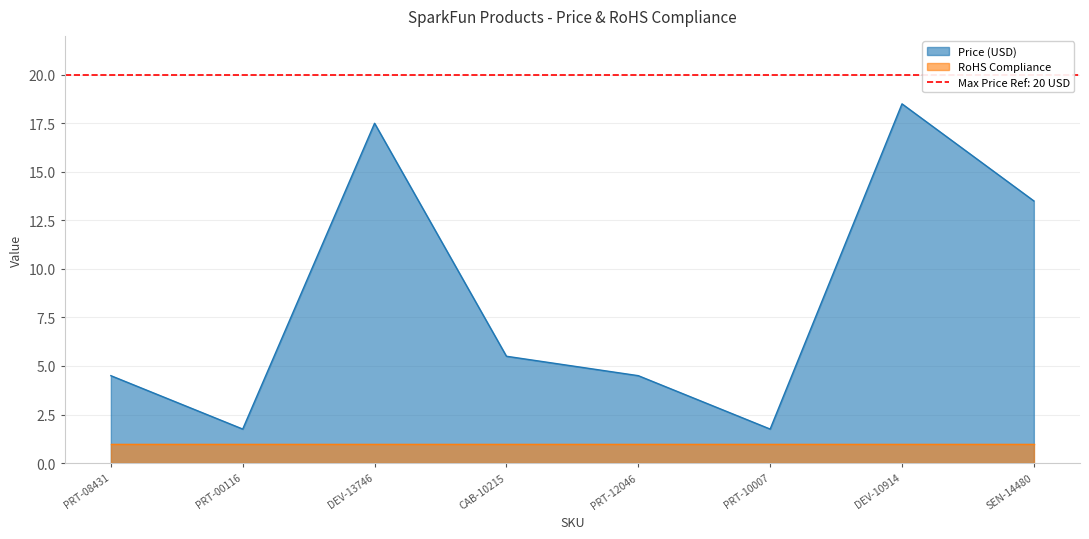

Reading left to right, transcribe all the data shown in this chart.

PRT-08431=4.5	PRT-00116=1.8	DEV-13746=17.5	CAB-10215=5.5	PRT-12046=4.5	PRT-10007=1.8	DEV-10914=18.5	SEN-14480=13.5